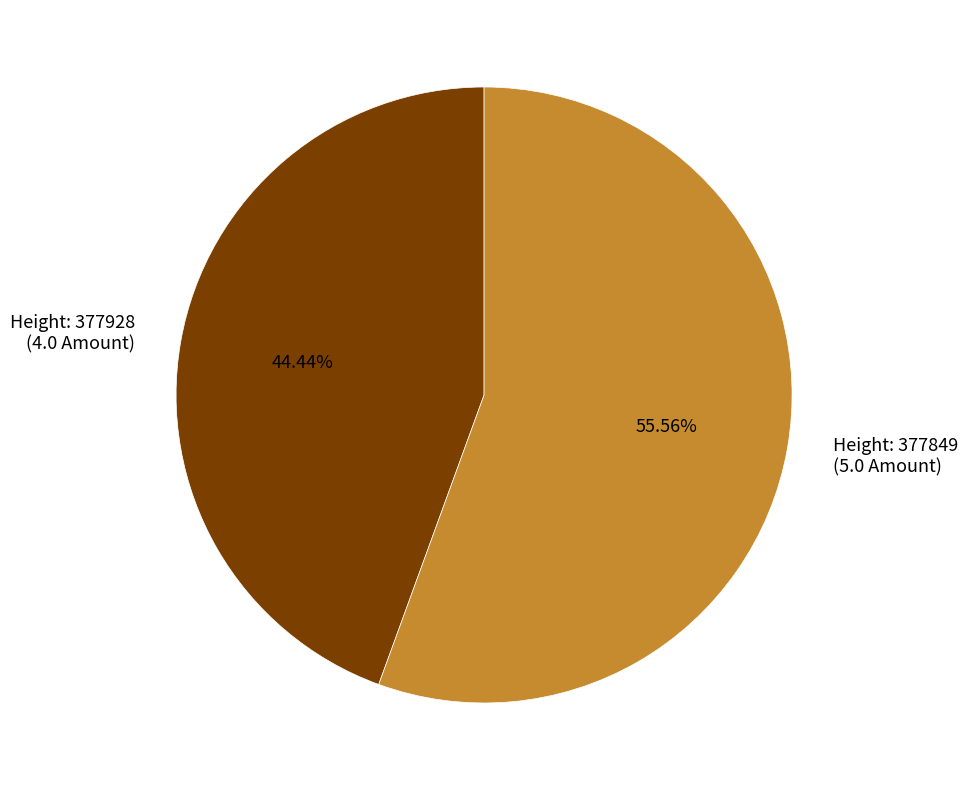

To the nearest percent, what is the average slice percentage?

50%